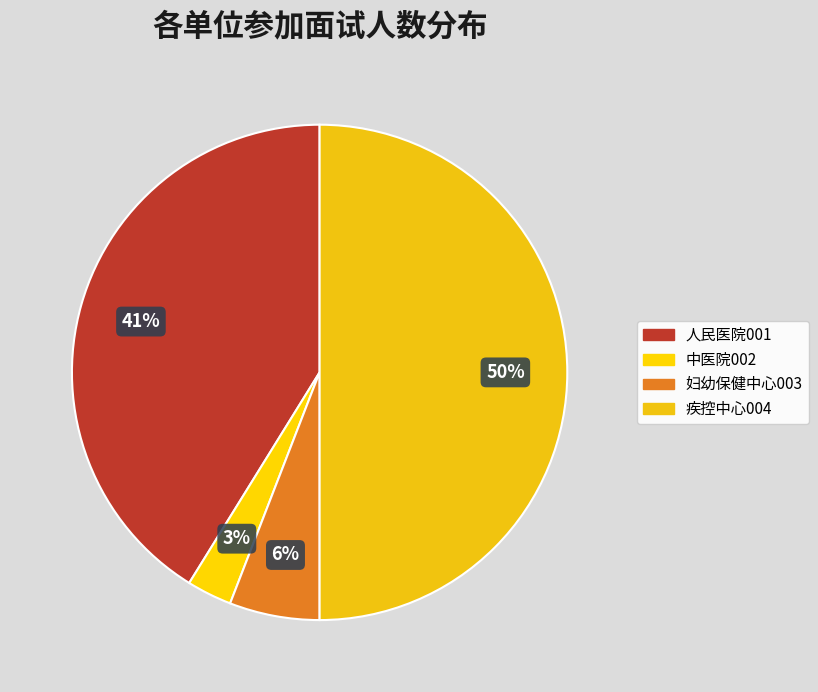

Count the number of slices in the pie.

4